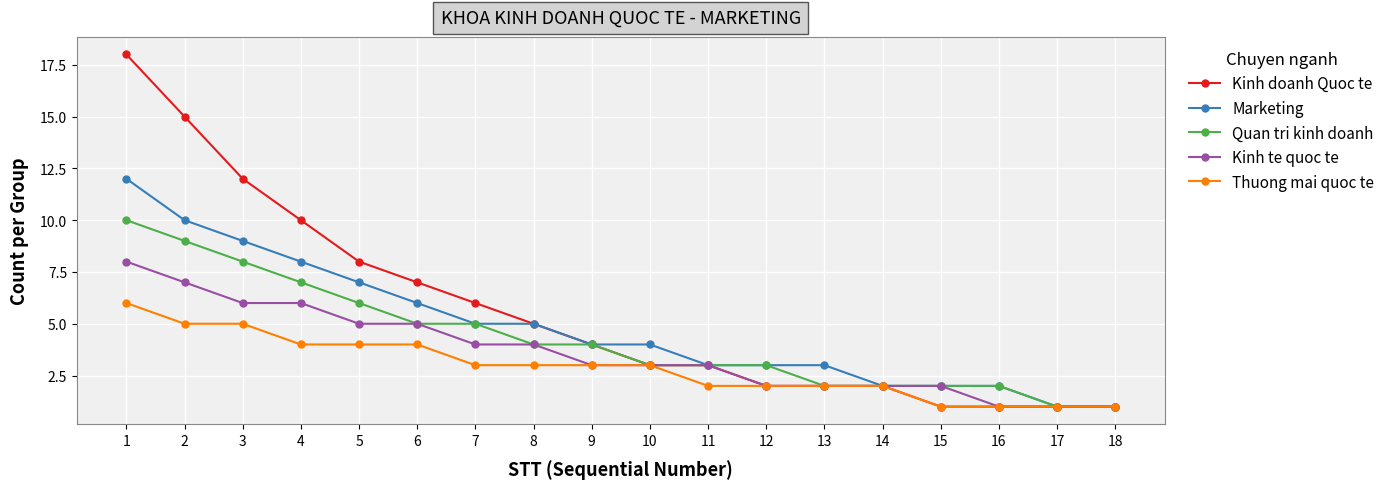

List the series in order of their peak value, lowest first.

Thuong mai quoc te, Kinh te quoc te, Quan tri kinh doanh, Marketing, Kinh doanh Quoc te